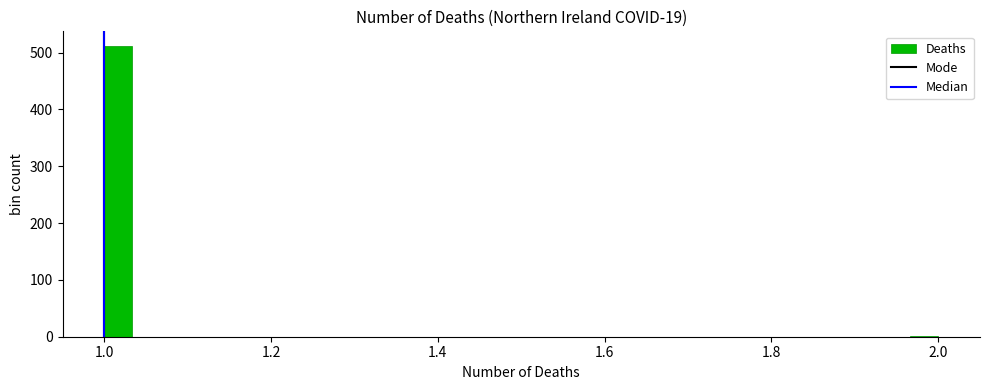

Read against the x-axis, roughly where is the centre of the tallest bar?

1.02